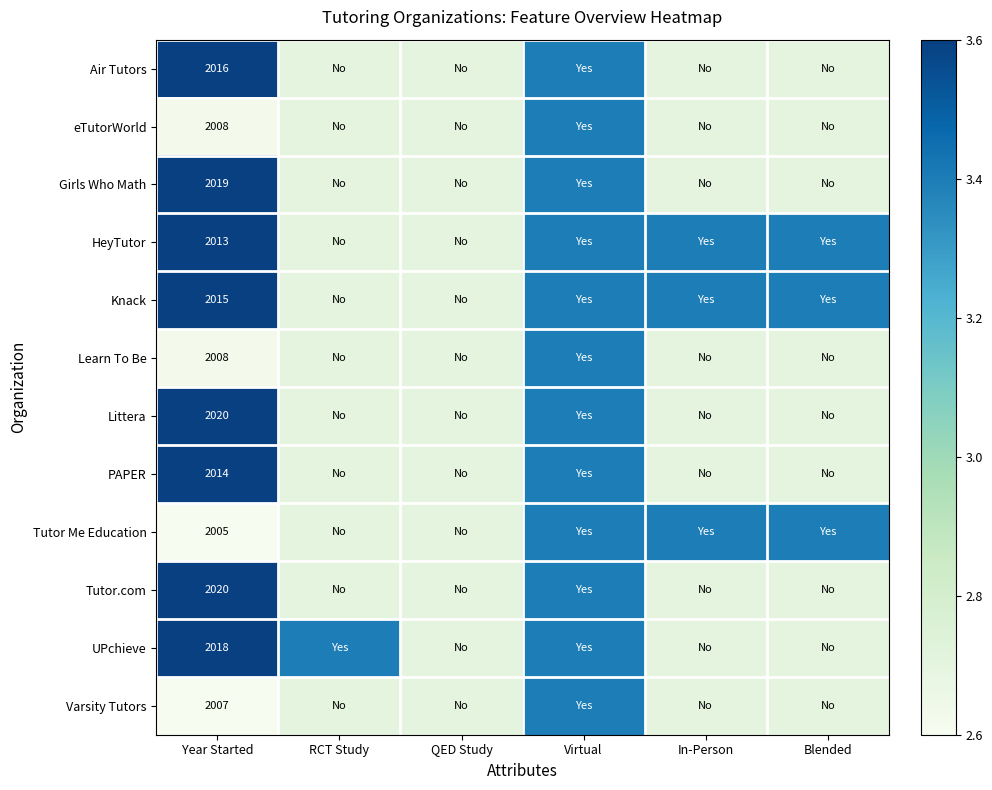

The value of Learn To Be at Year Started is 2008.0. True or false?

True